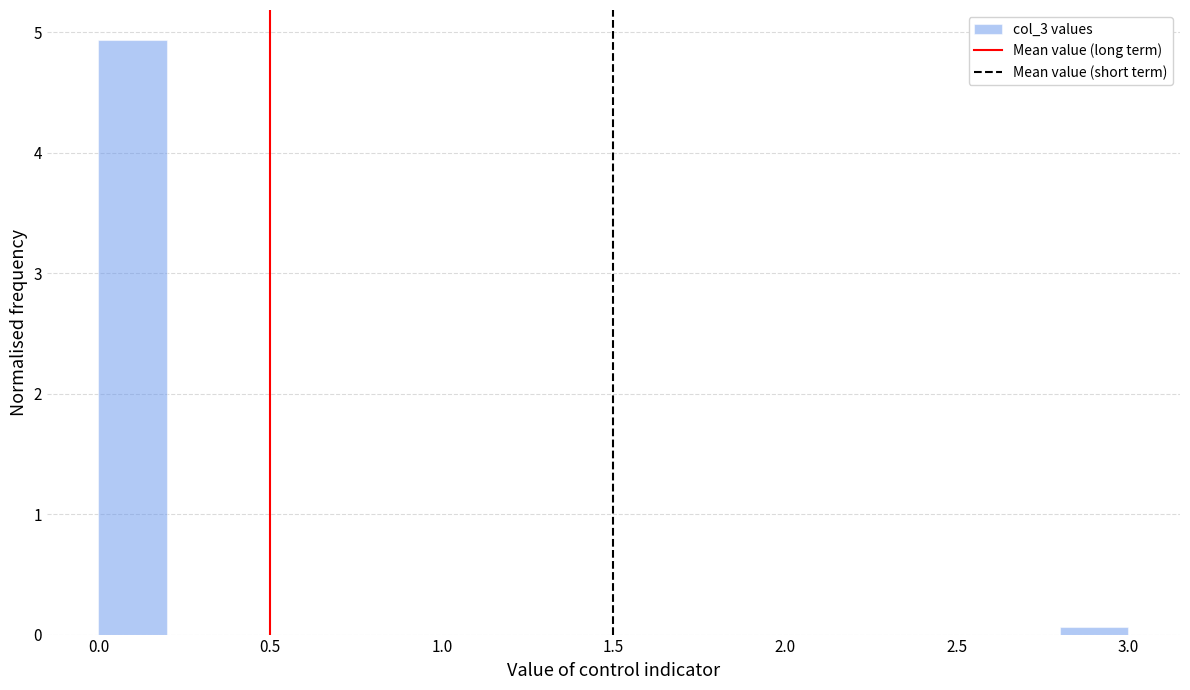

Over which range of the x-axis is the bar tallest?

0.0 to 0.2